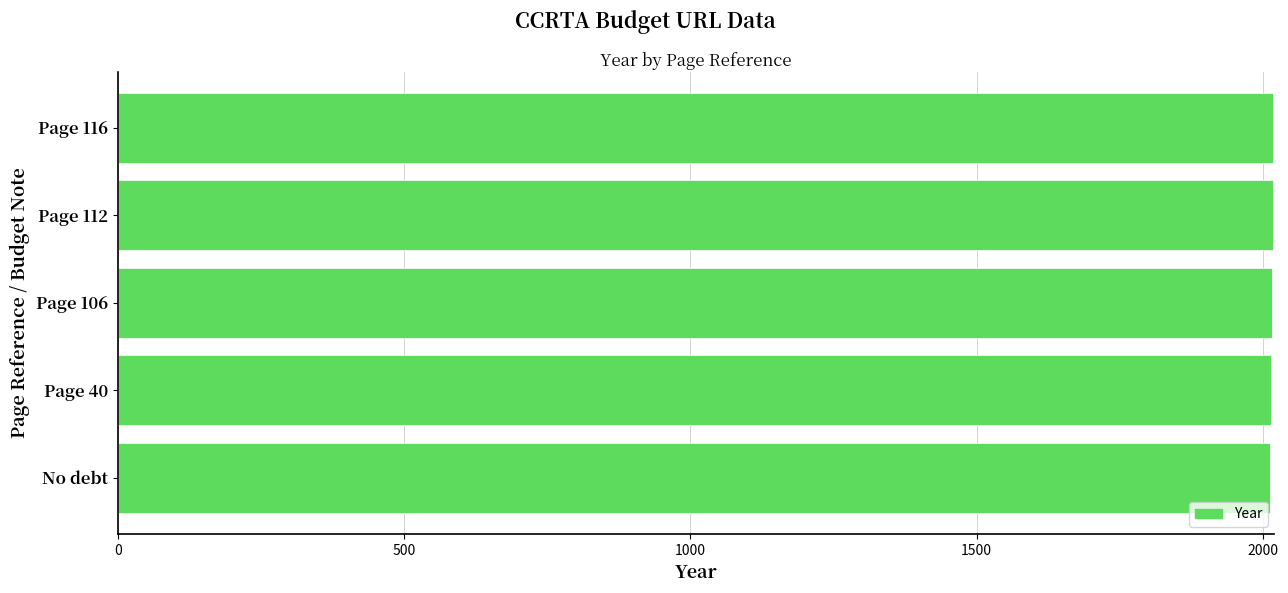

What is the sum of the values at Page 116 and No debt?

4030